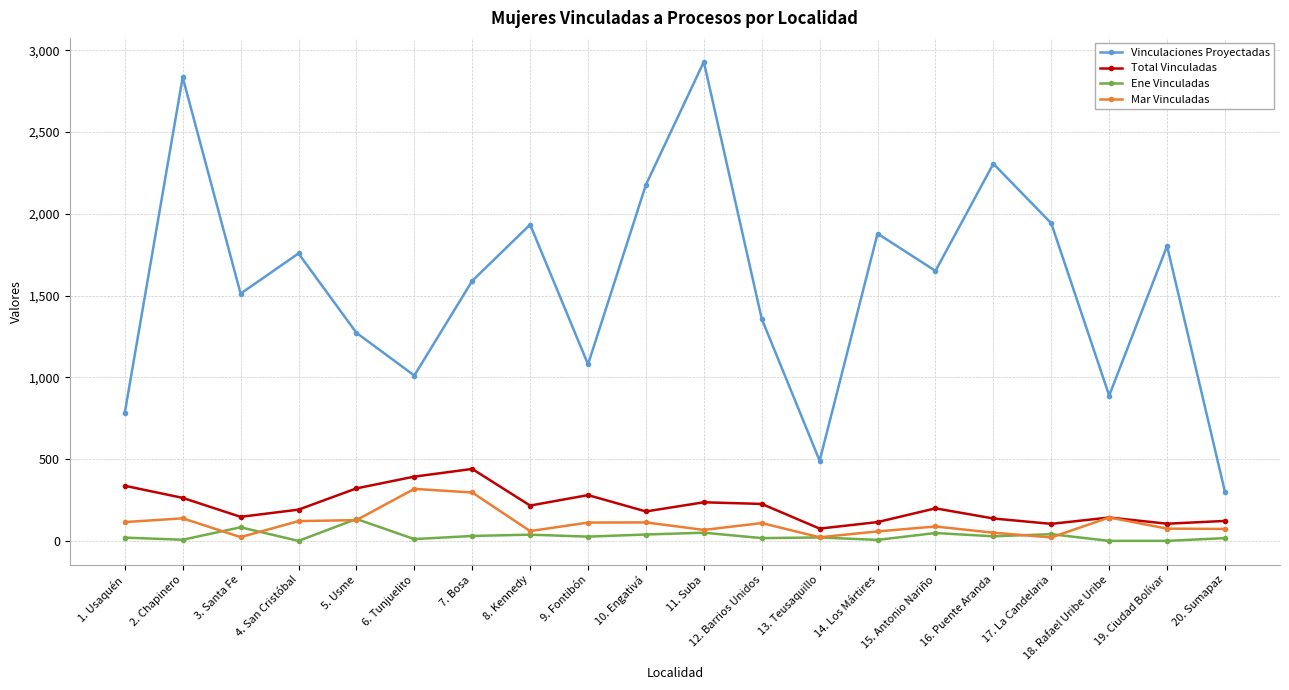

Does the chart display data point markers on the line(s)?

Yes